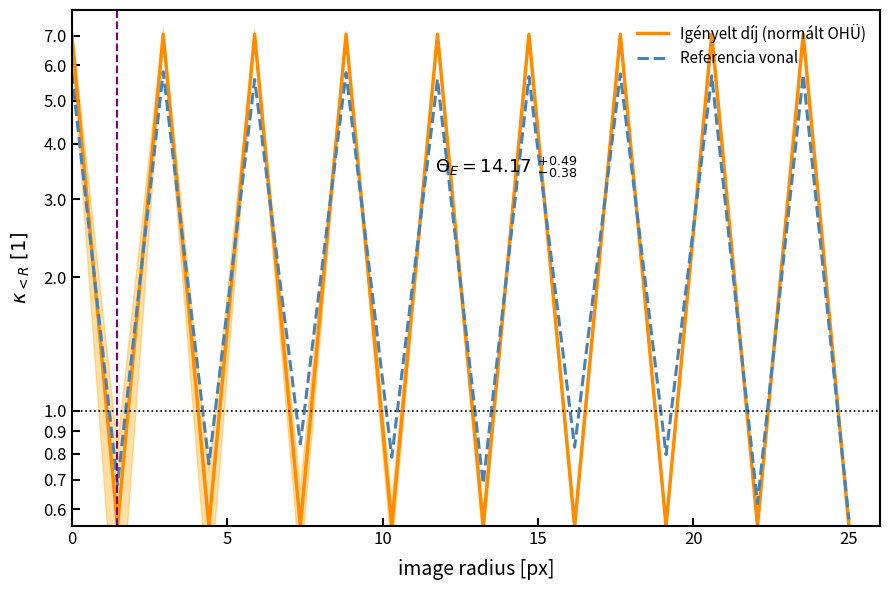

Between which two adjacent categories do Referencia vonal and Igényelt díj (normált OHÜ) first intersect?

0 and 5